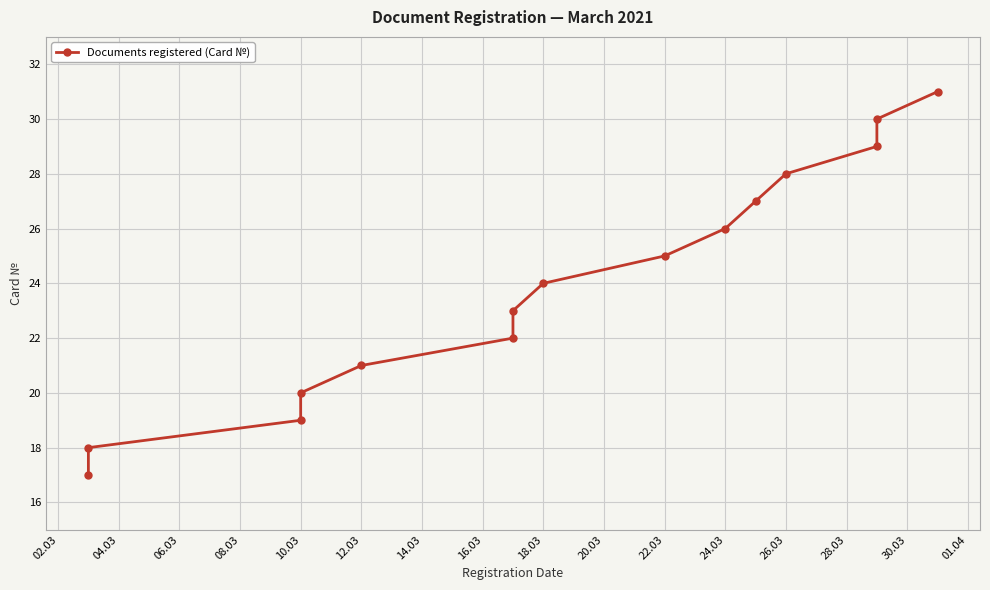

Reading left to right, what are all the values shown in this chart?

17	18	19	20	21	22	23	24	25	26	27	28	29	30	31